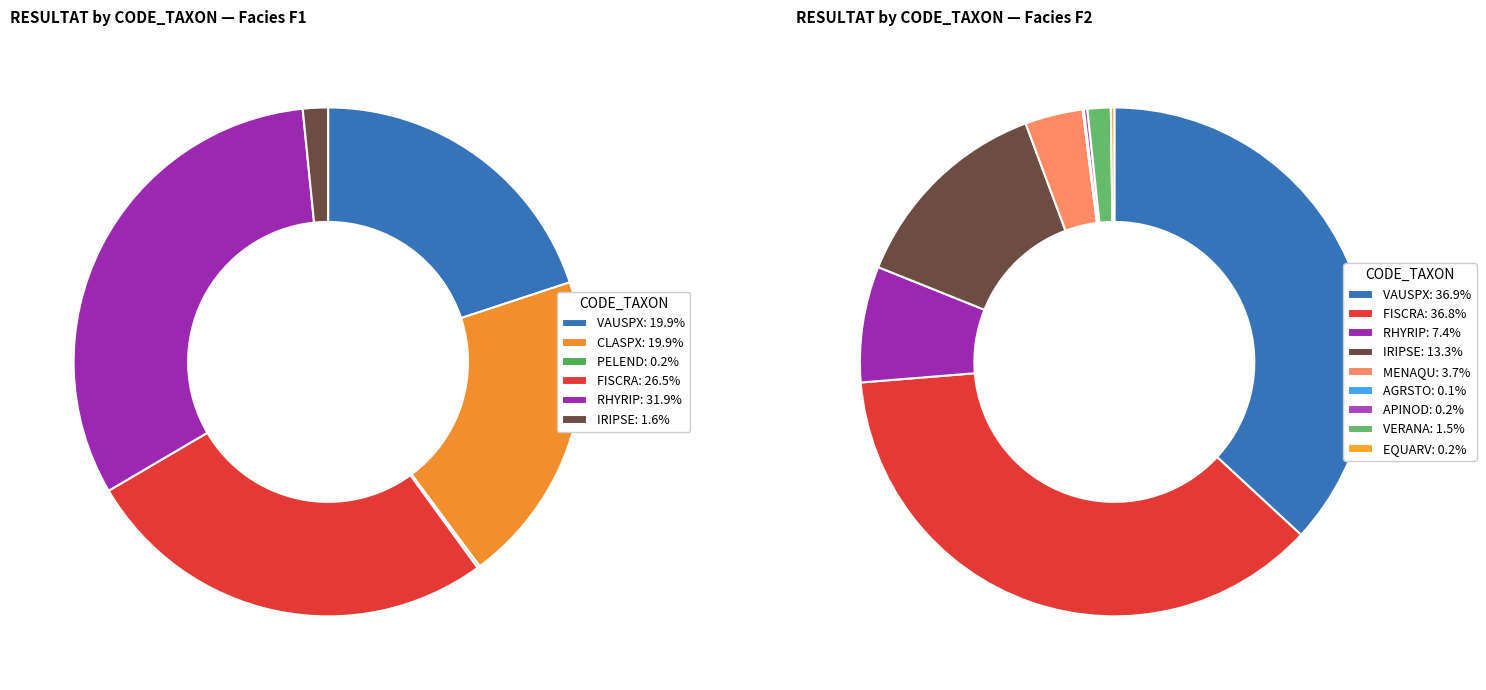

Which slice is the largest?

RHYRIP